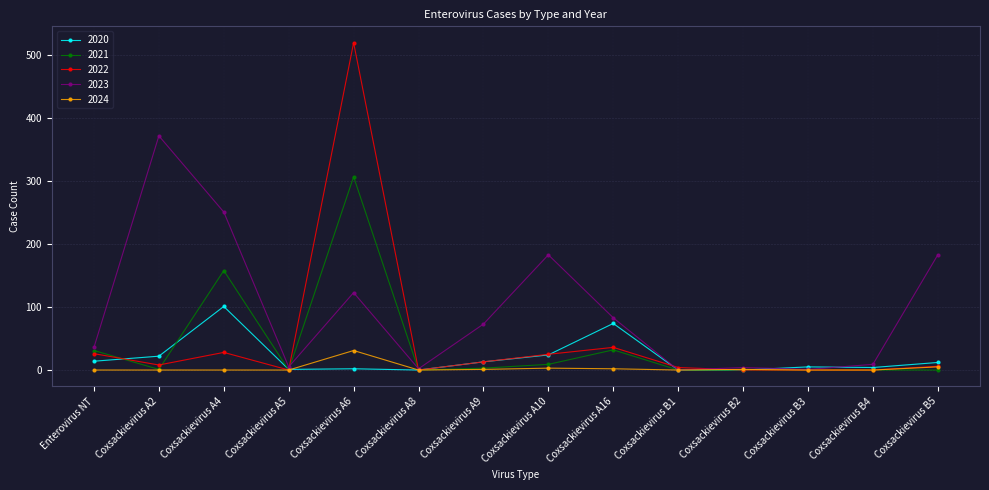

Is it true that 2020 equals 58 at Coxsackievirus B1?

False